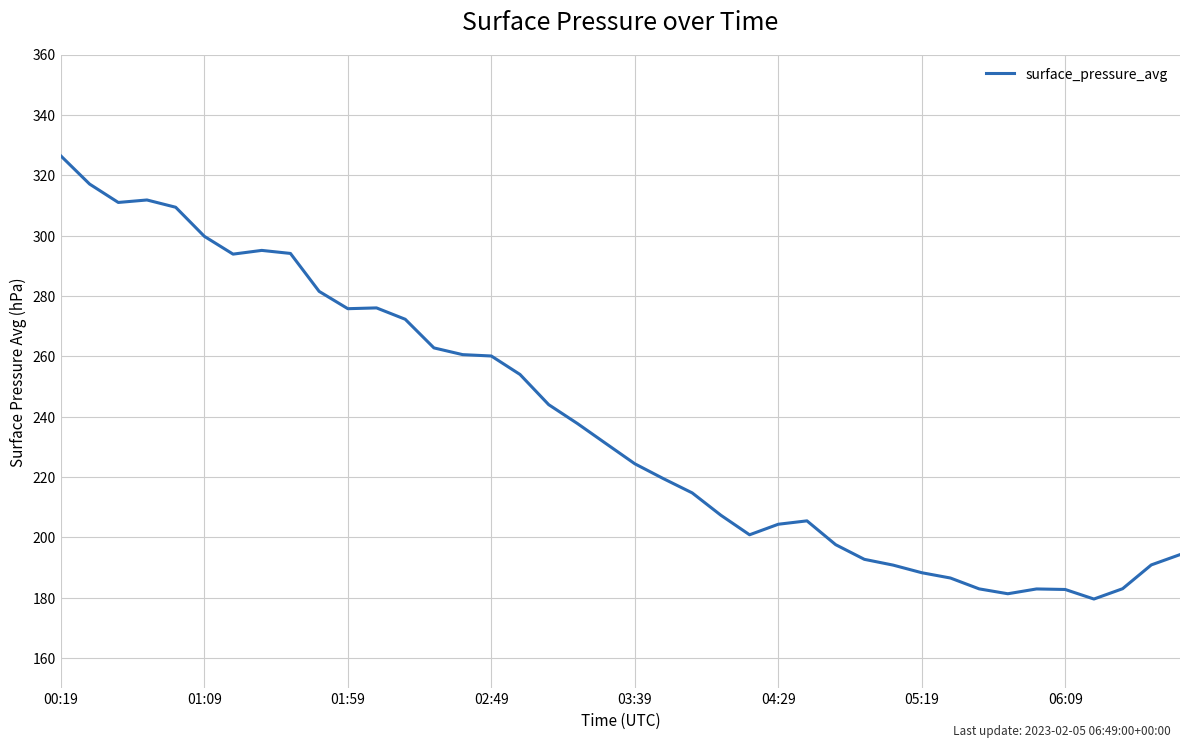

What is the smallest value displayed?

179.5